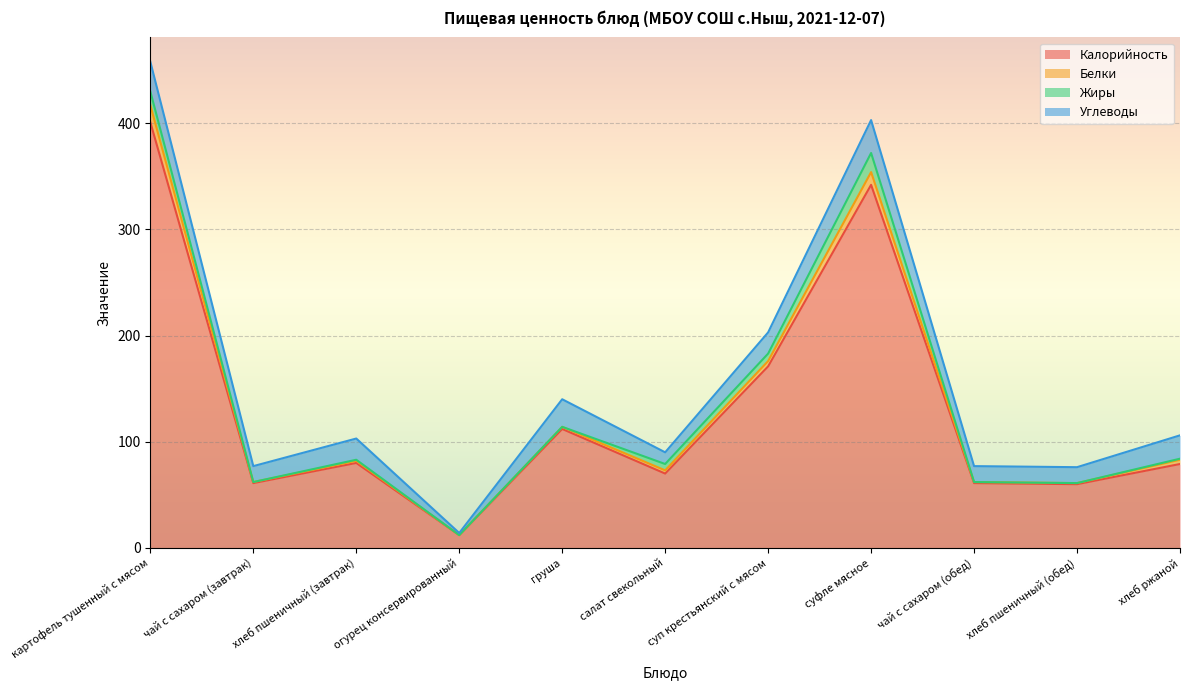

At which label does Калорийность reach its peak?

картофель тушенный с мясом